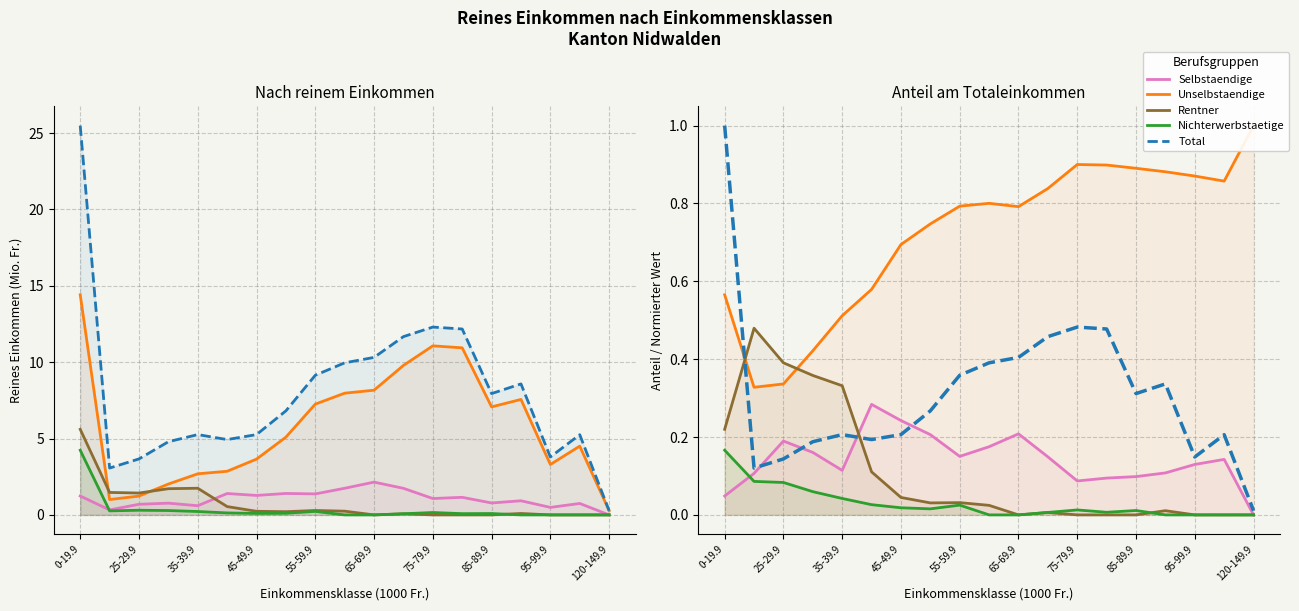

How many times do Selbstaendige and Rentner cross each other?

1